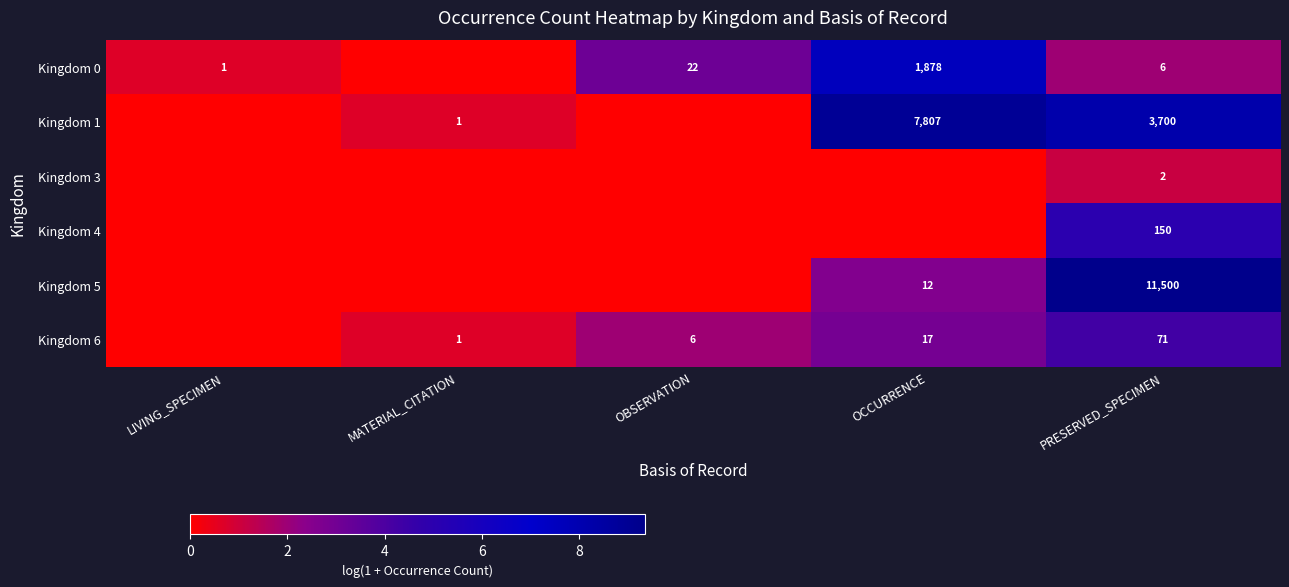

At how many categories does at least one series exceed 1?

3